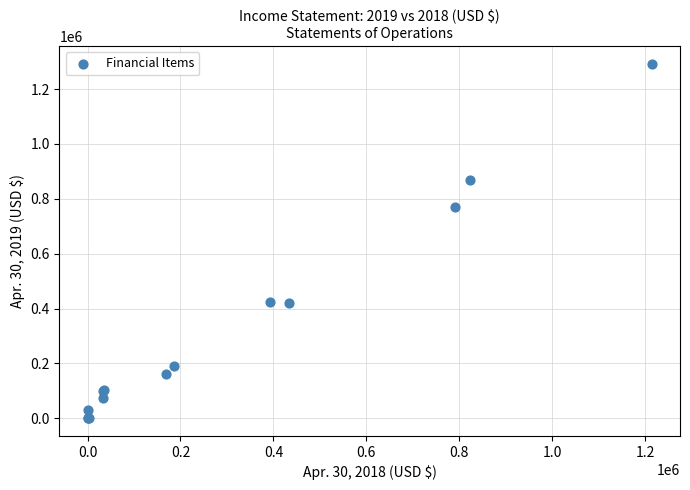

What Y value in the scatter plot is closest to 646031?

768546